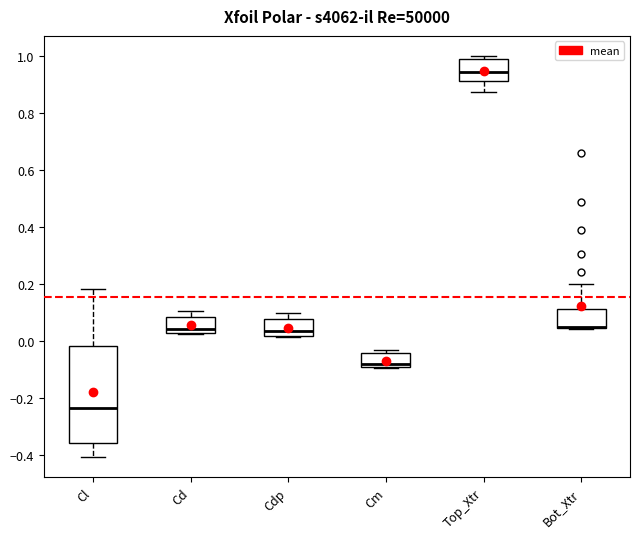

Where is the lower edge of the box for Bot_Xtr on the y-axis? The values are not printed on the chart, so give them approximately, as read against the axis.

0.04